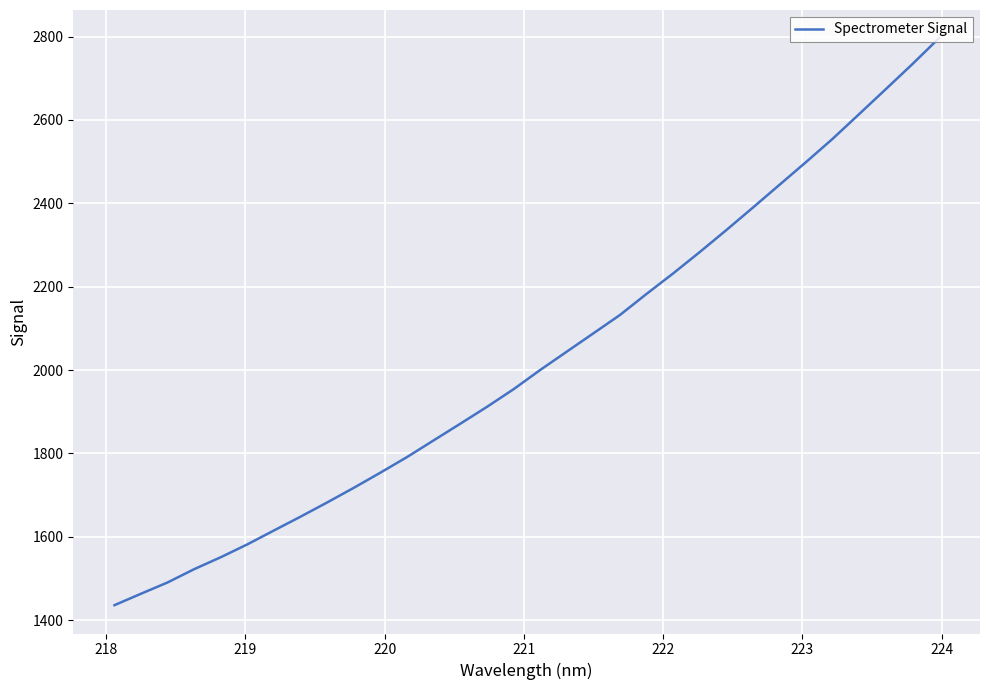

What is the difference between the maximum and minimum values?

1360.3